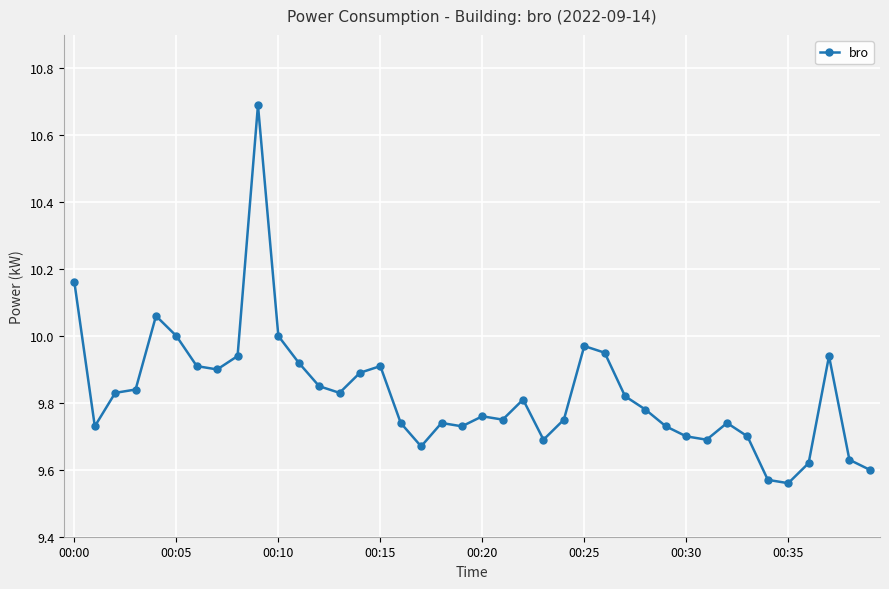

What is the sum of all values?

393.1